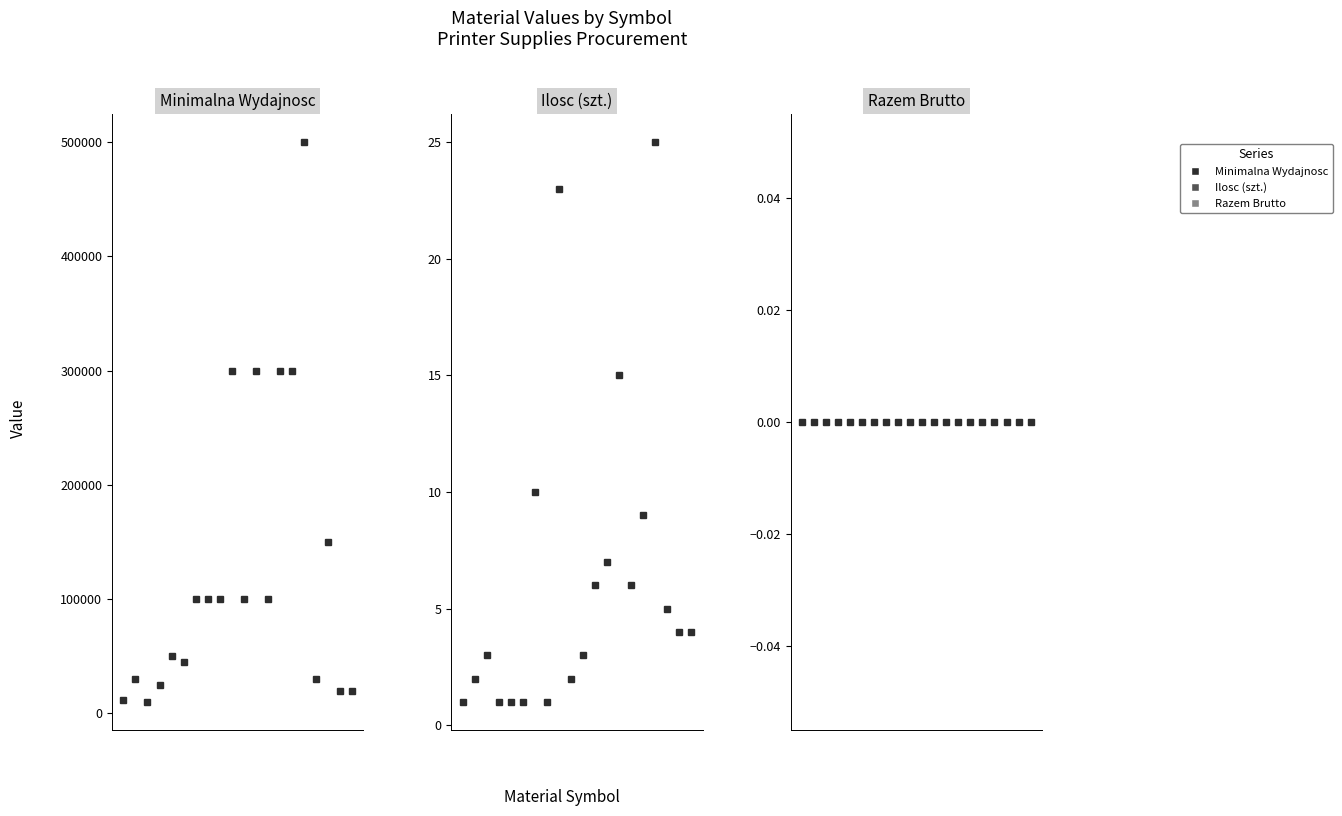

At 10, list the series in order from largest to smallest.

Minimalna wydajnosc, Ilosc (szt.), Razem wartosc brutto